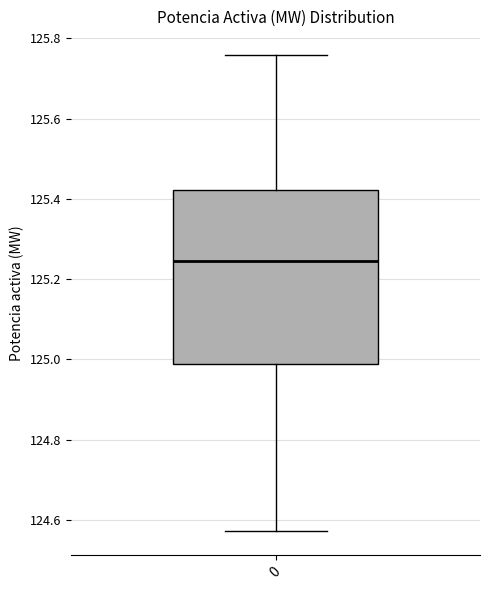

Where is the upper edge of the box at x = 0 on the y-axis? The values are not printed on the chart, so give them approximately, as read against the axis.

125.42